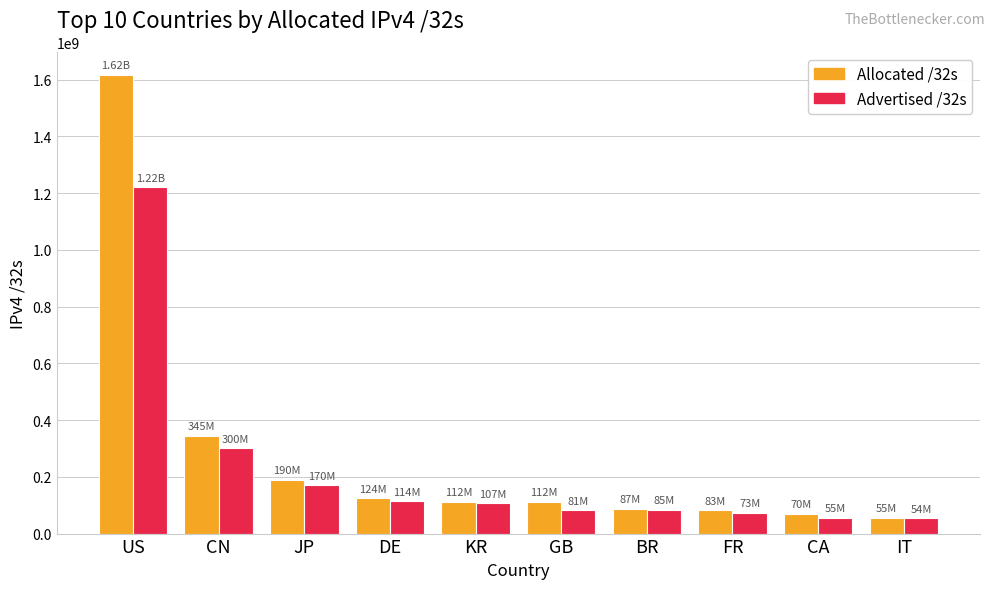

How many data points does each series have?

10